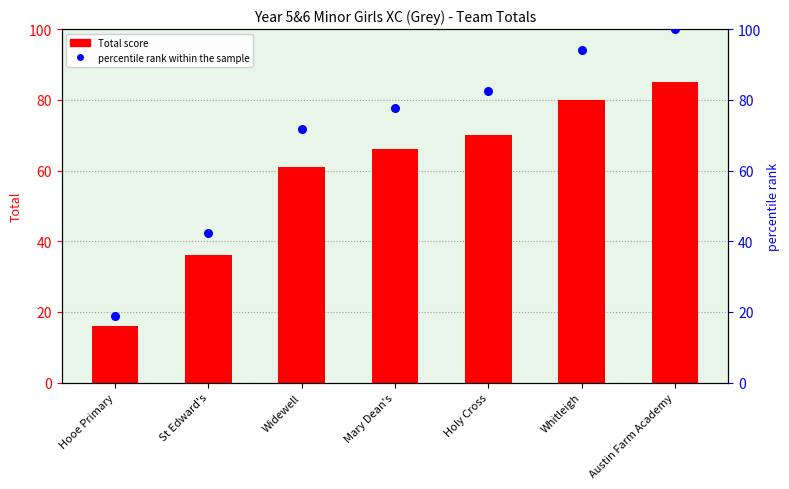

At which category is the sum across all series the highest?

Austin Farm Academy